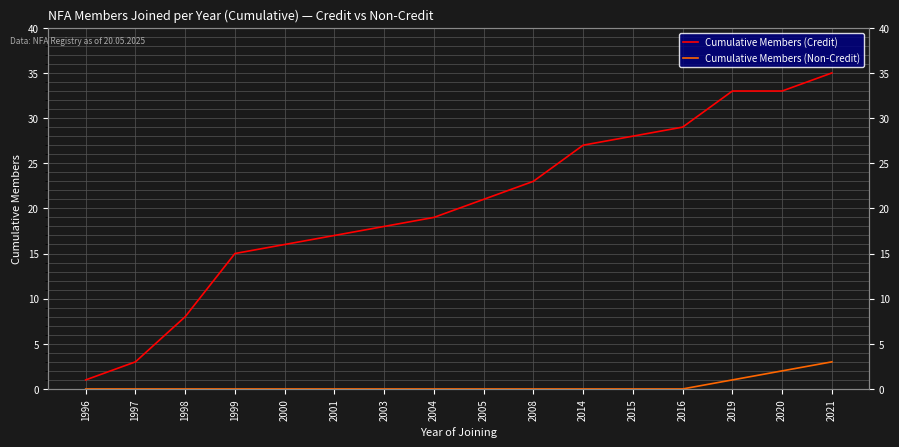

How many lines are shown in the chart?

2